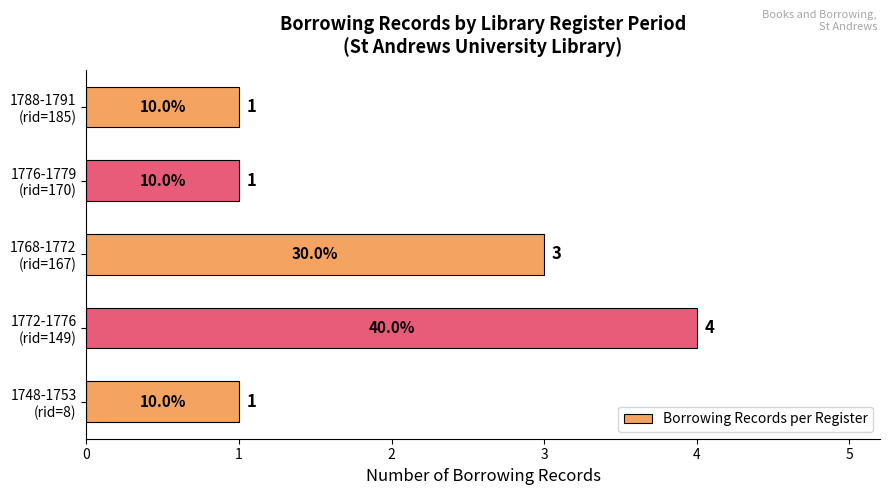

Count the values in the range 1 to 3.

4